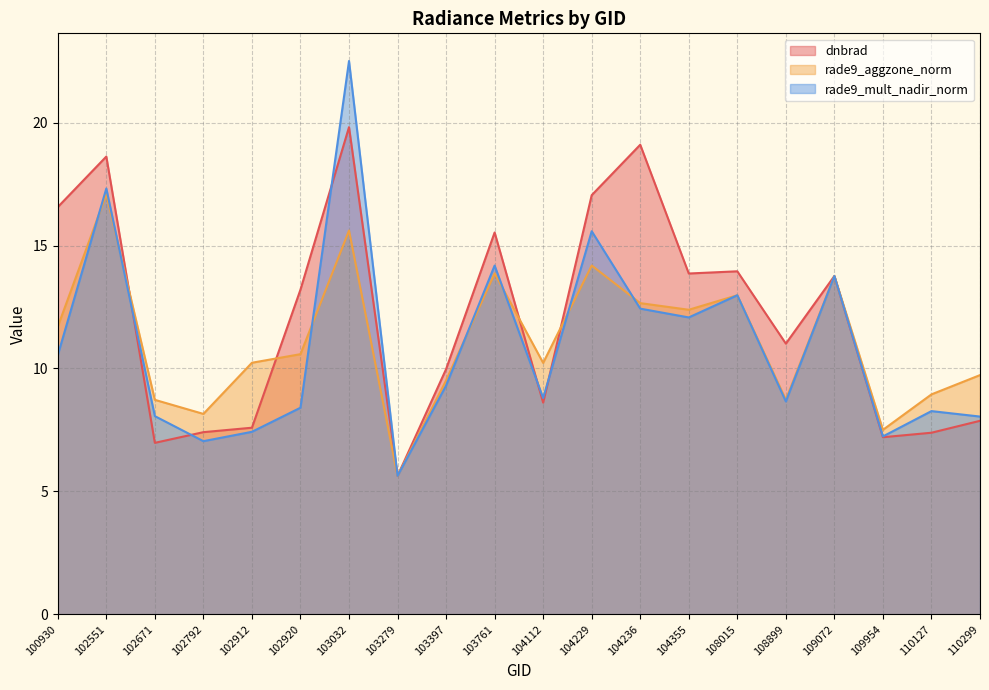

Reading left to right, list all the values displayed in this chart.

dnbrad: 100930=16.6	102551=18.6	102671=7.0	102792=7.4	102912=7.6	102920=13.2	103032=19.8	103279=5.6	103397=10.0	103761=15.5	104112=8.6	104229=17.0	104236=19.1	104355=13.9	108015=14.0	108899=11.0	109072=13.8	109954=7.2	110127=7.4	110299=7.9
rade9_aggzone_norm: 100930=11.7	102551=17.1	102671=8.7	102792=8.2	102912=10.2	102920=10.6	103032=15.6	103279=5.6	103397=9.5	103761=13.9	104112=10.2	104229=14.2	104236=12.7	104355=12.4	108015=13.0	108899=8.7	109072=13.8	109954=7.5	110127=8.9	110299=9.7
rade9_mult_nadir_norm: 100930=10.5	102551=17.3	102671=8.1	102792=7.0	102912=7.4	102920=8.4	103032=22.5	103279=5.6	103397=9.3	103761=14.2	104112=8.8	104229=15.6	104236=12.4	104355=12.1	108015=13.0	108899=8.7	109072=13.8	109954=7.2	110127=8.3	110299=8.0